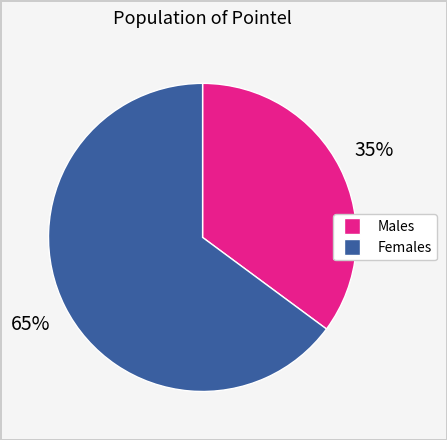

Is the sum of Females and Males greater than half?

Yes